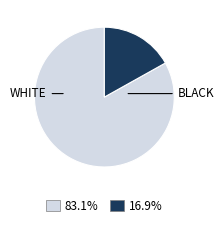

Does any single category account for the majority?

Yes